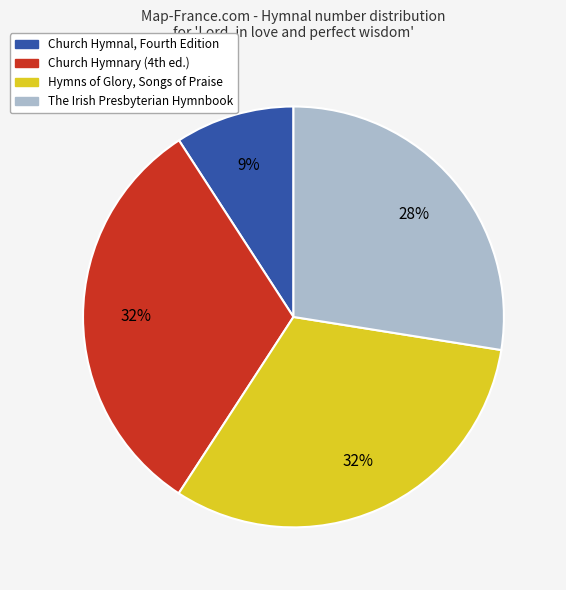

To the nearest percent, what is the average slice percentage?

25%